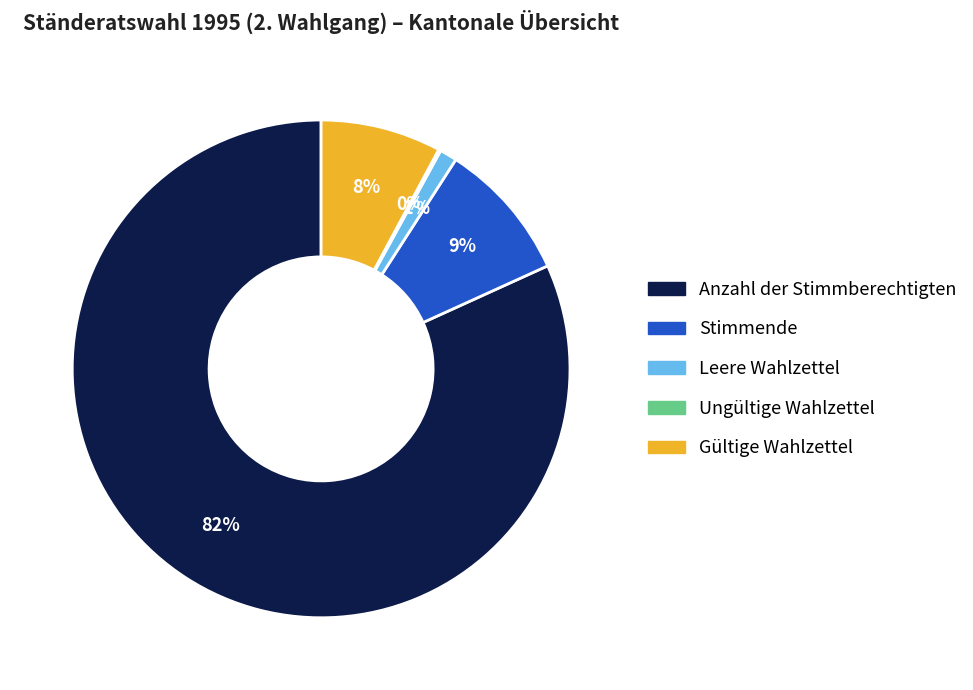

The Anzahl der Stimmberechtigten slice represents 82% of the pie. True or false?

True